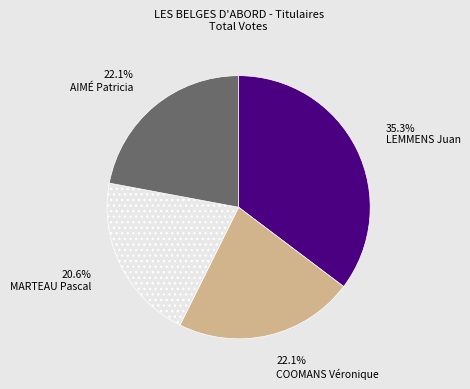

Do LEMMENS Juan and AIMÉ Patricia together represent more than half of the pie?

Yes